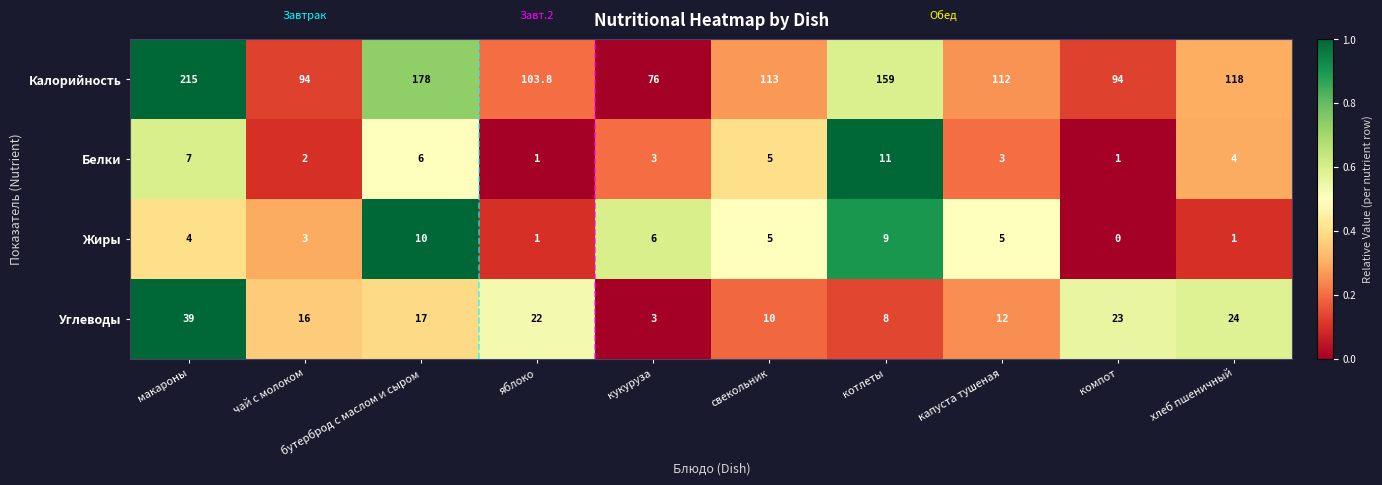

Which series has the widest spread of values?

Калорийность